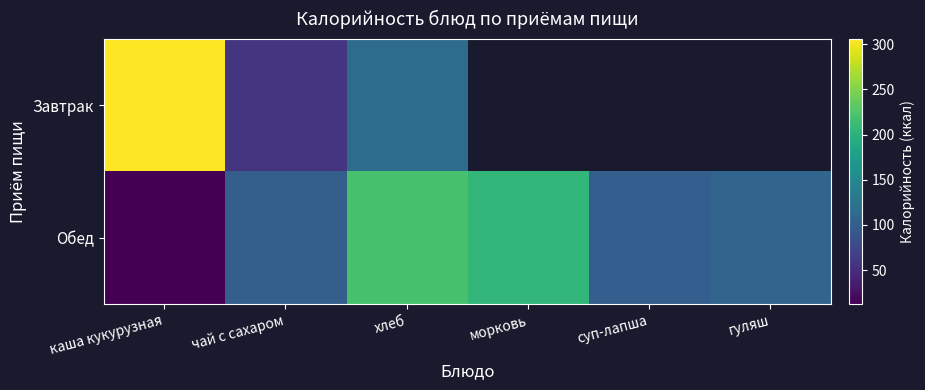

At which label does Обед first exceed 108?

хлеб